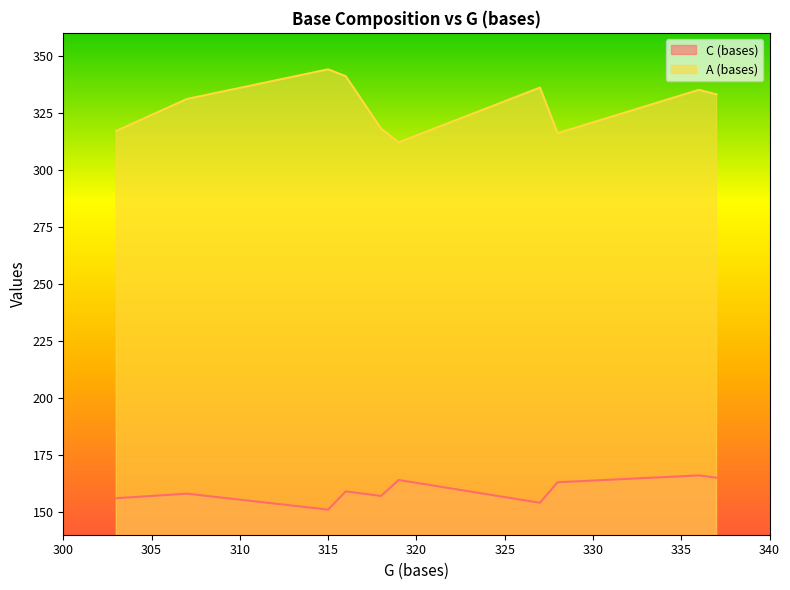

True or false: A (bases) has a value of 169 at 336.

False